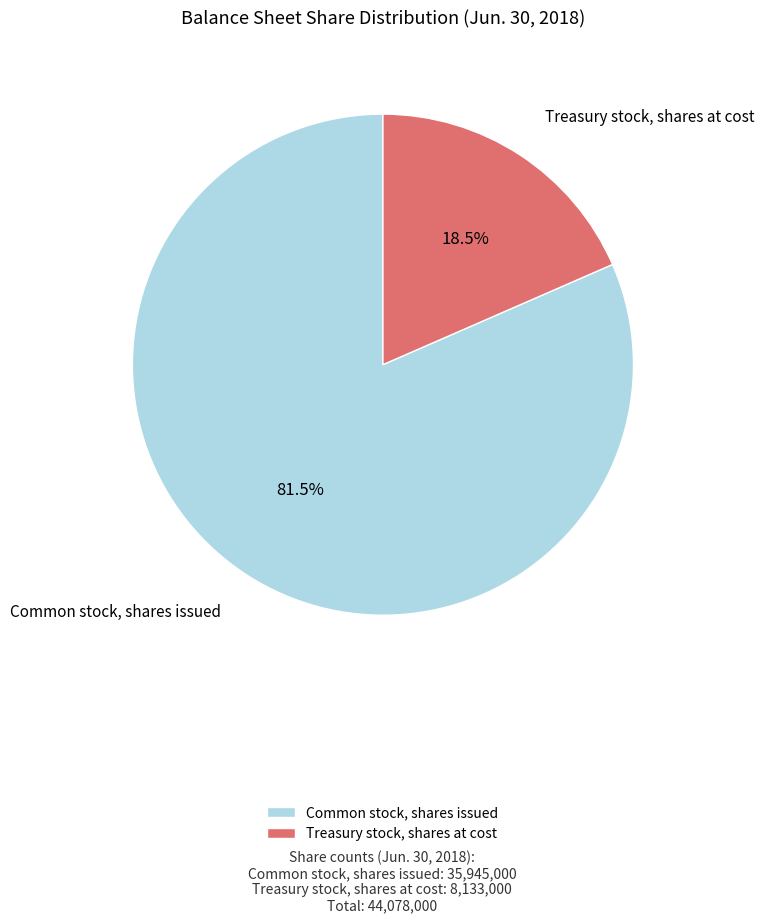

How much of the chart is everything except Treasury stock, shares at cost?

81.5%